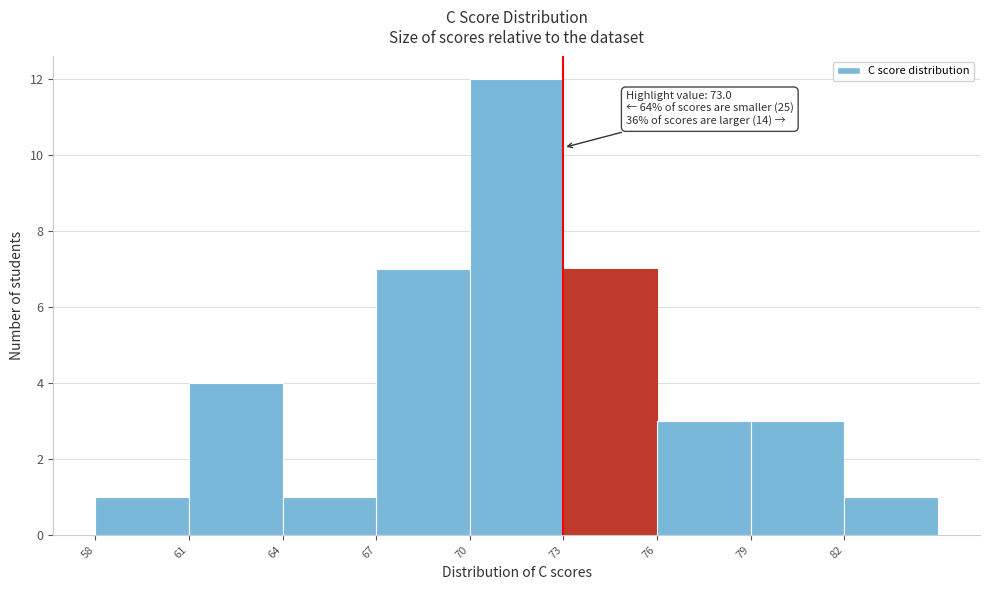

Over which range of the x-axis is the bar tallest?

70 to 73